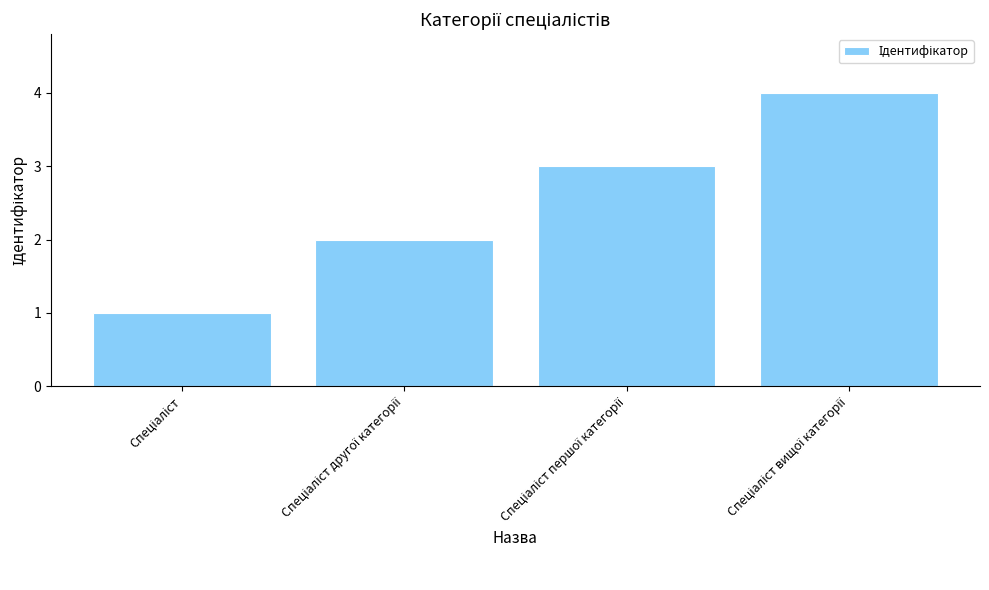

How many bars are there in total?

4